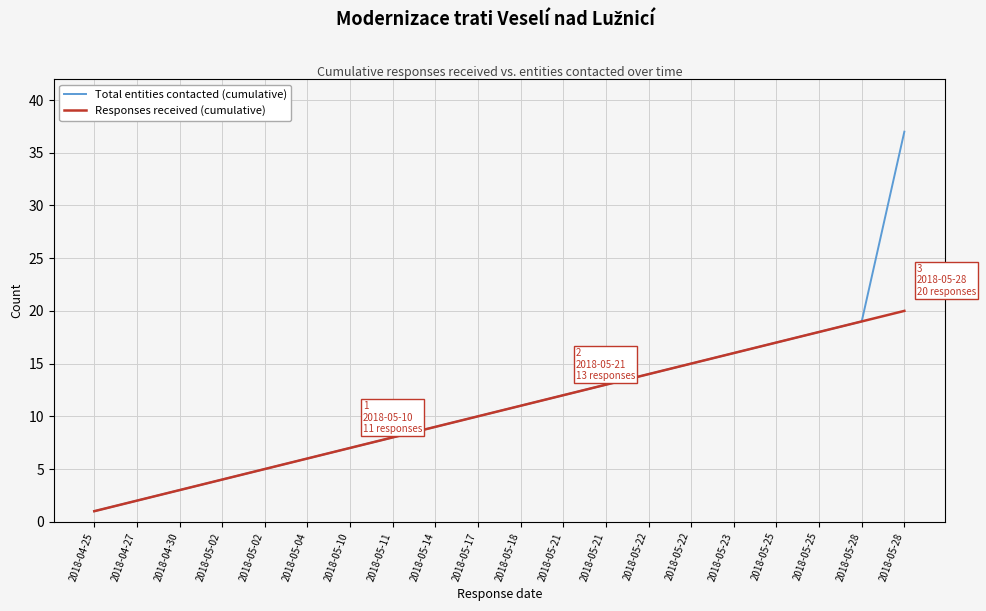

List the labels in order of Total entities contacted (cumulative) value, largest first.

2018-05-28, 2018-05-28, 2018-05-25, 2018-05-25, 2018-05-23, 2018-05-22, 2018-05-22, 2018-05-21, 2018-05-21, 2018-05-18, 2018-05-17, 2018-05-14, 2018-05-11, 2018-05-10, 2018-05-04, 2018-05-02, 2018-05-02, 2018-04-30, 2018-04-27, 2018-04-25